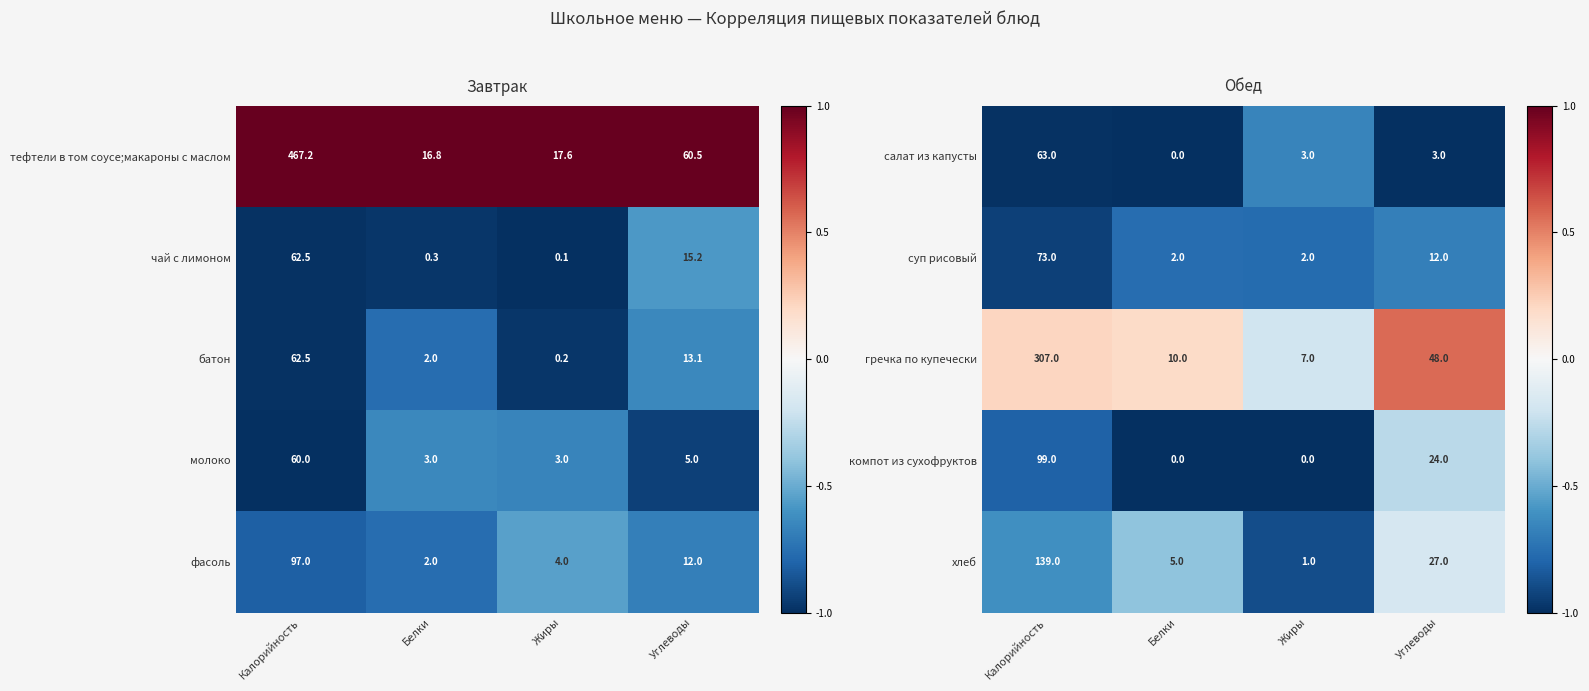

Count the number of categories in the chart.

4